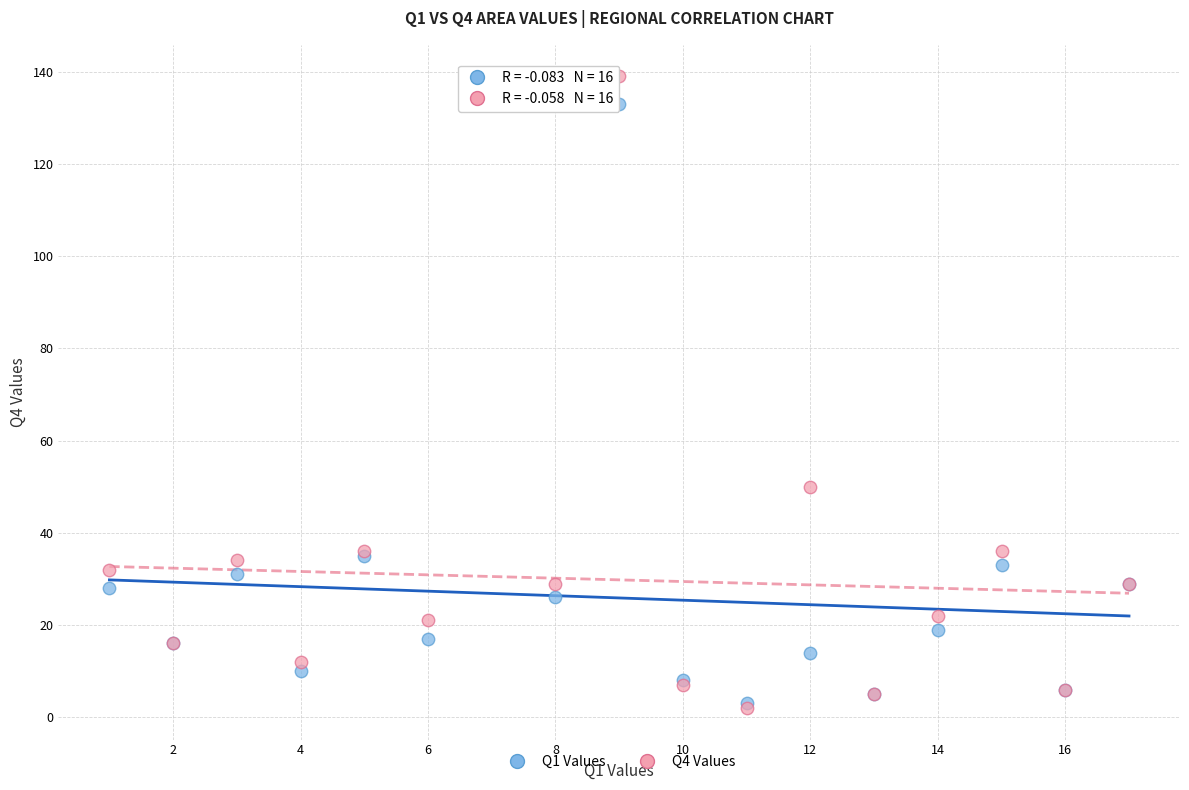

Across all series, what Y value is closest to 70?

50